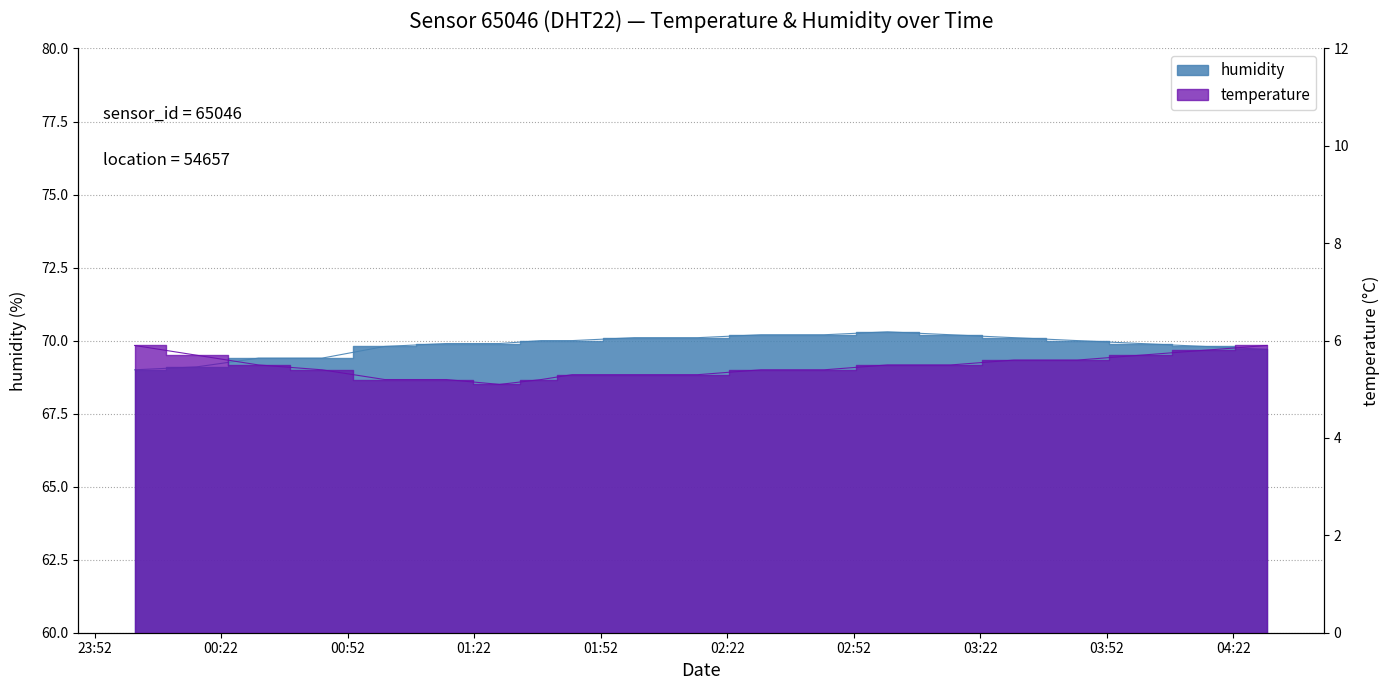

True or false: temperature and humidity cross at least once.

False